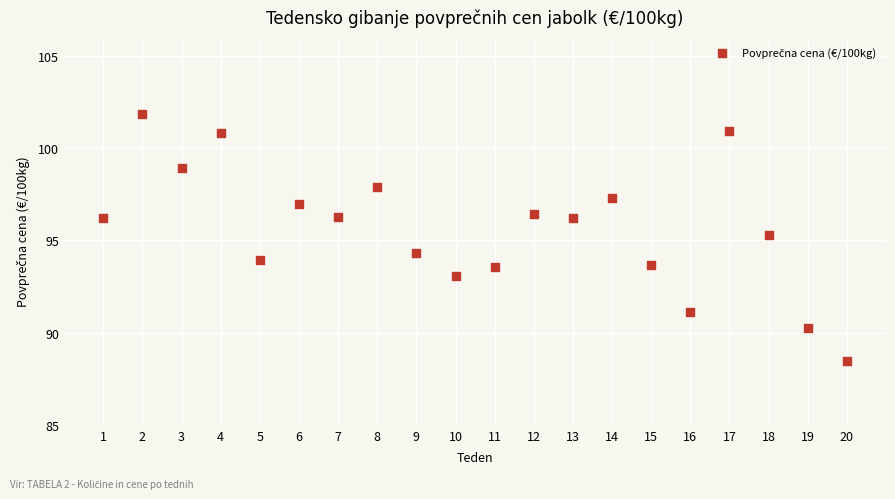

What Y value in the scatter plot is closest to 95?

95.3